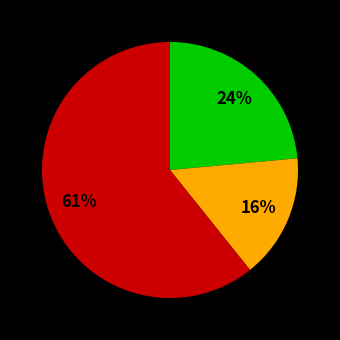

Is there any slice that represents more than half of the pie?

Yes